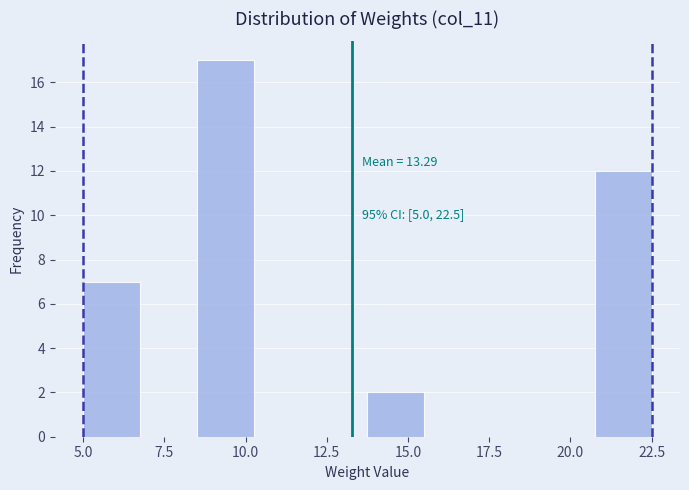

Around what value on the x-axis is the tallest bar? Give the approximate position of its centre, as read against the axis.

9.5